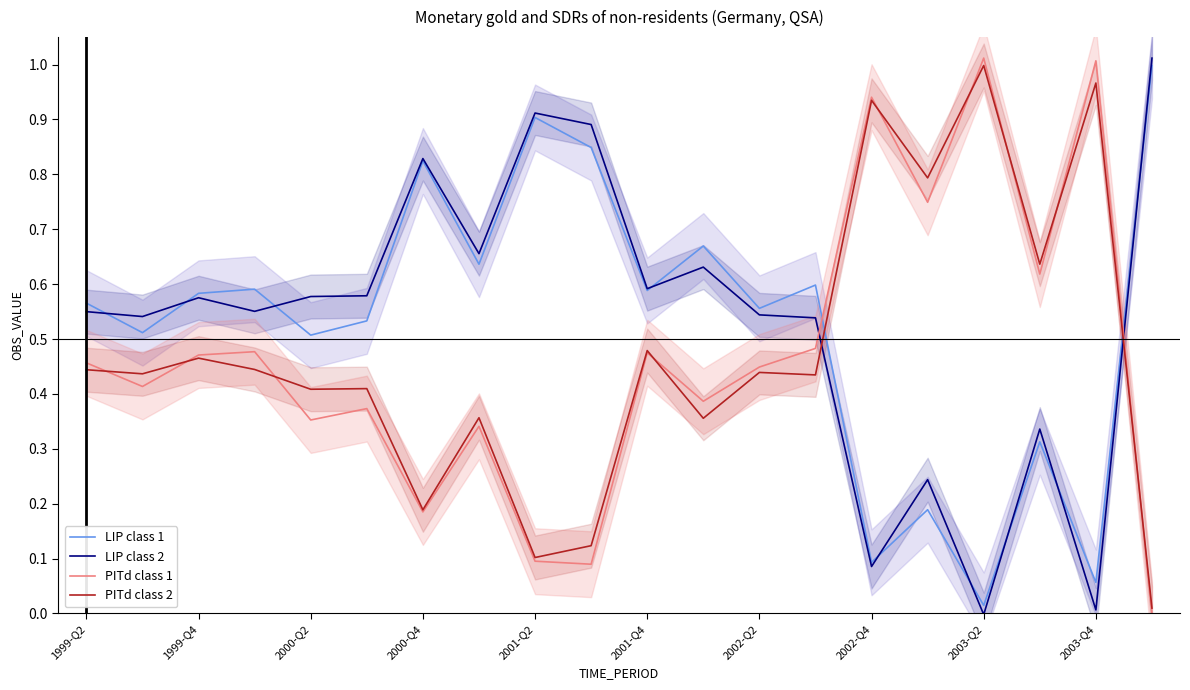

How many lines are shown in the chart?

4